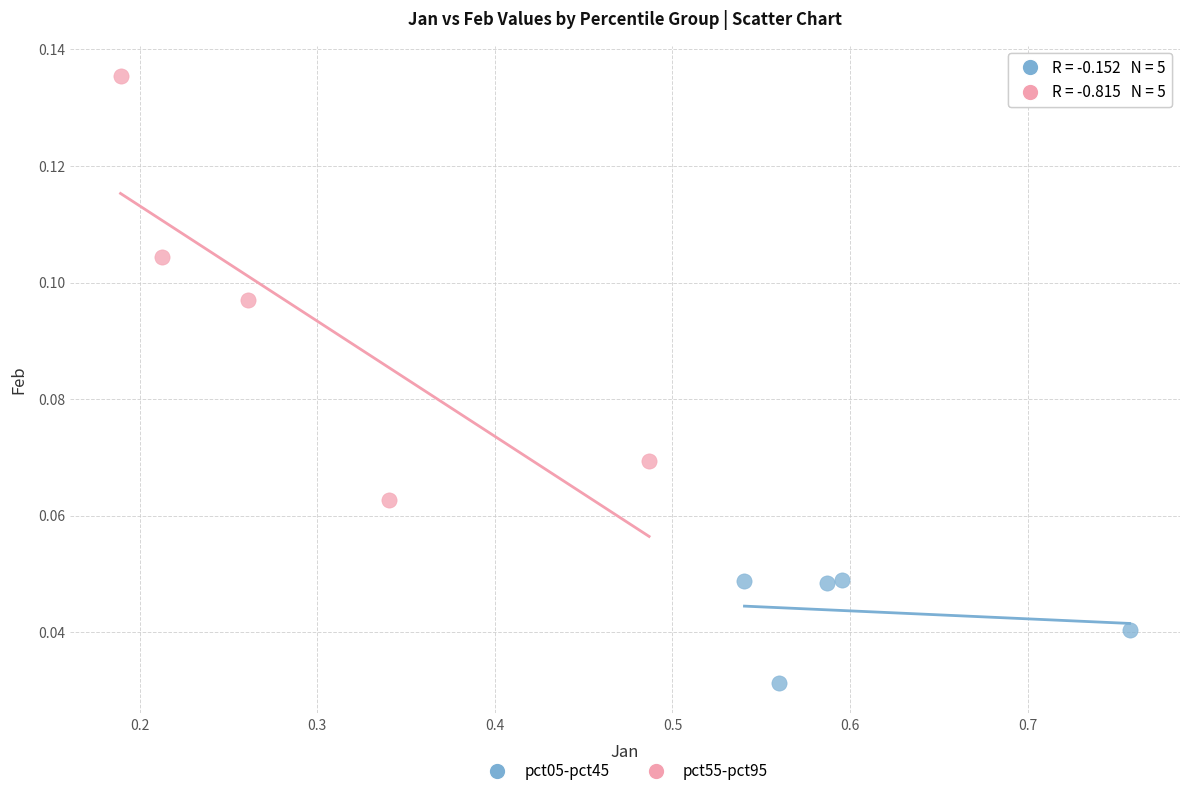

Which series contains the lowest Y value?

pct05-pct45